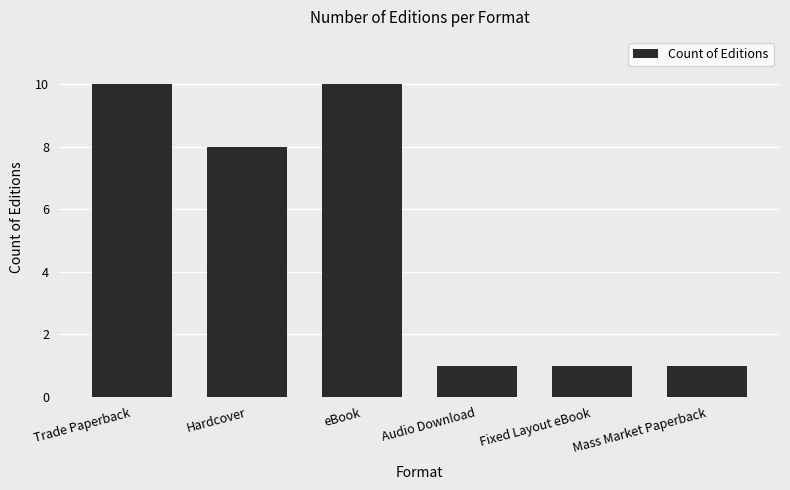

The chart shows a value of 11 at Hardcover. True or false?

False